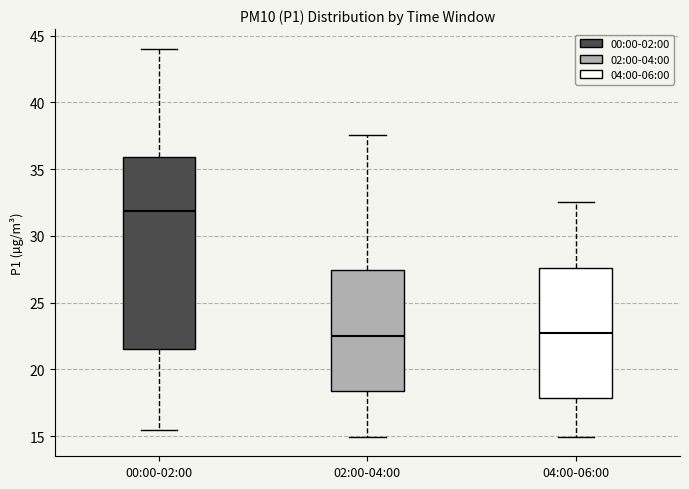

Reading left to right, transcribe this box plot: for each box, give where its median line is, the range the box spans, and where its two whiskers end, as read against the y-axis. The values are not printed on the chart, so give them approximately, as read against the axis.

00:00-02:00: median 32.0, box 21.5 to 36.0, whiskers 15.5 to 44.0
02:00-04:00: median 22.5, box 18.5 to 27.5, whiskers 15.0 to 37.5
04:00-06:00: median 23.0, box 18.0 to 27.5, whiskers 15.0 to 32.5